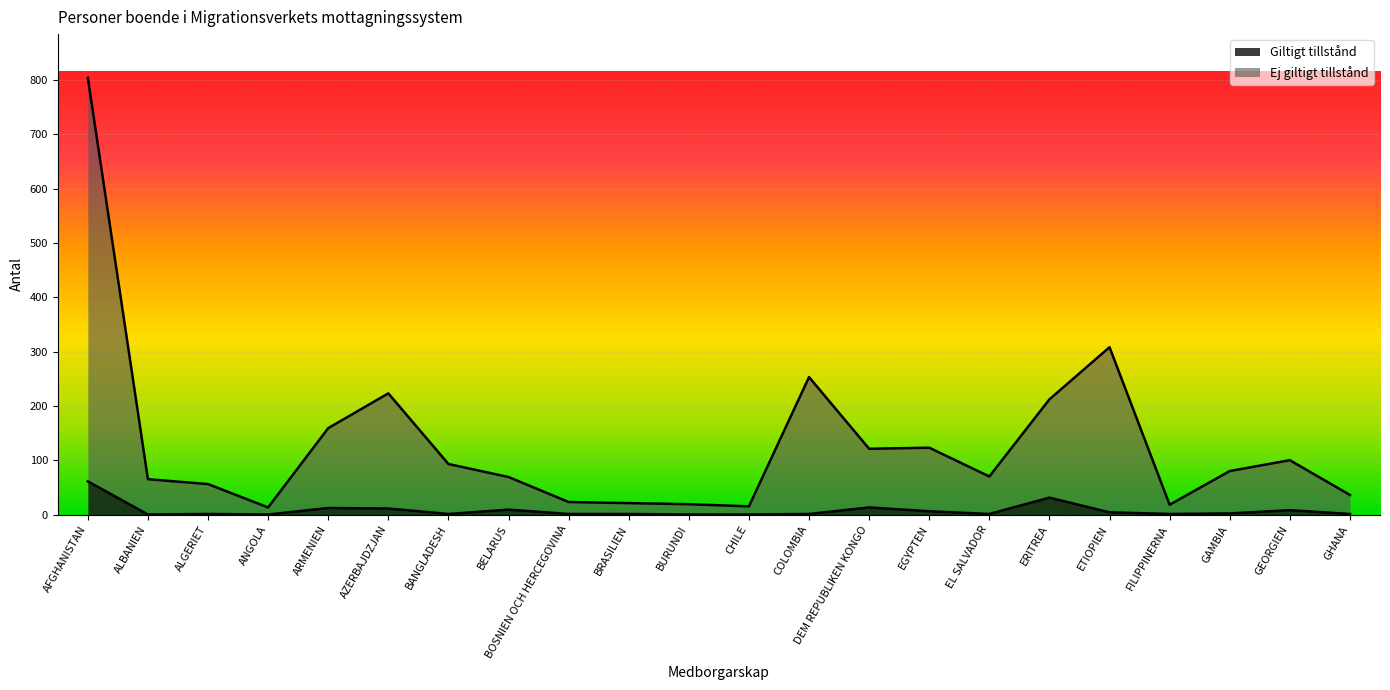

The Giltigt tillstånd series shows 31 at ERITREA. True or false?

True